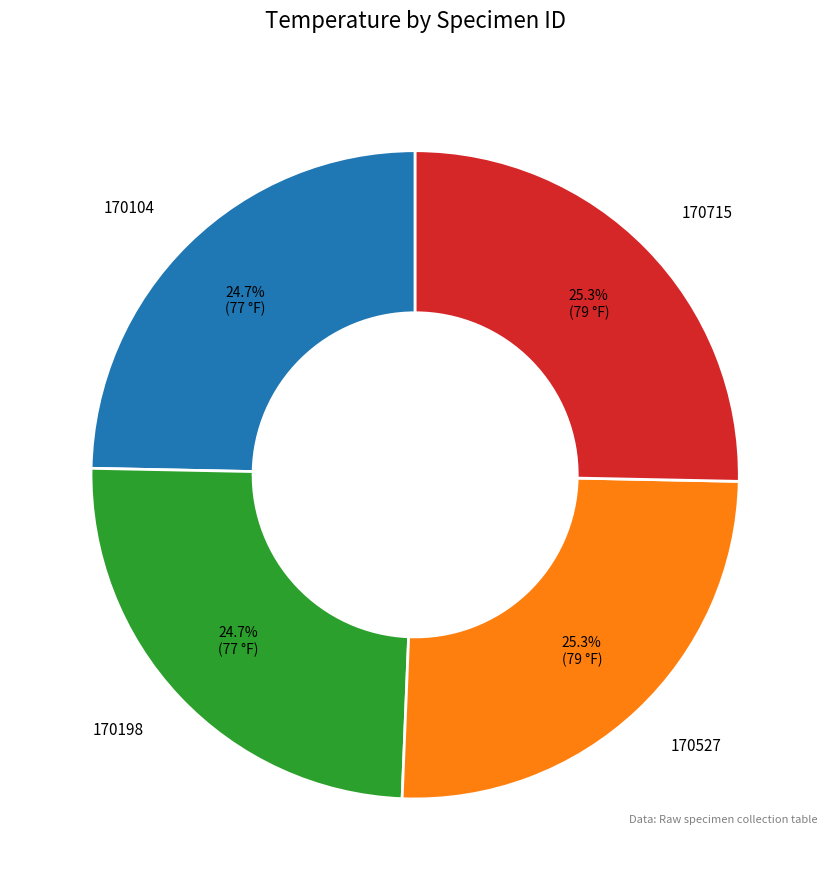

To the nearest percent, what is the average slice percentage?

25%